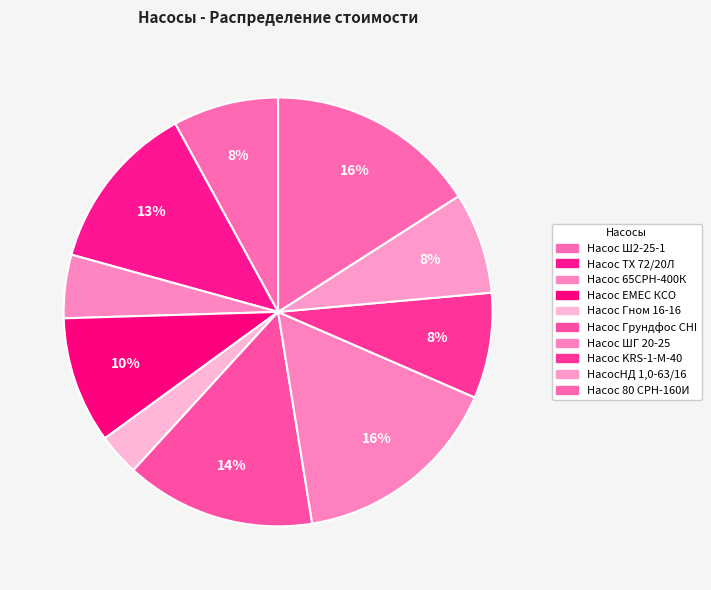

How many segments does this pie chart have?

10